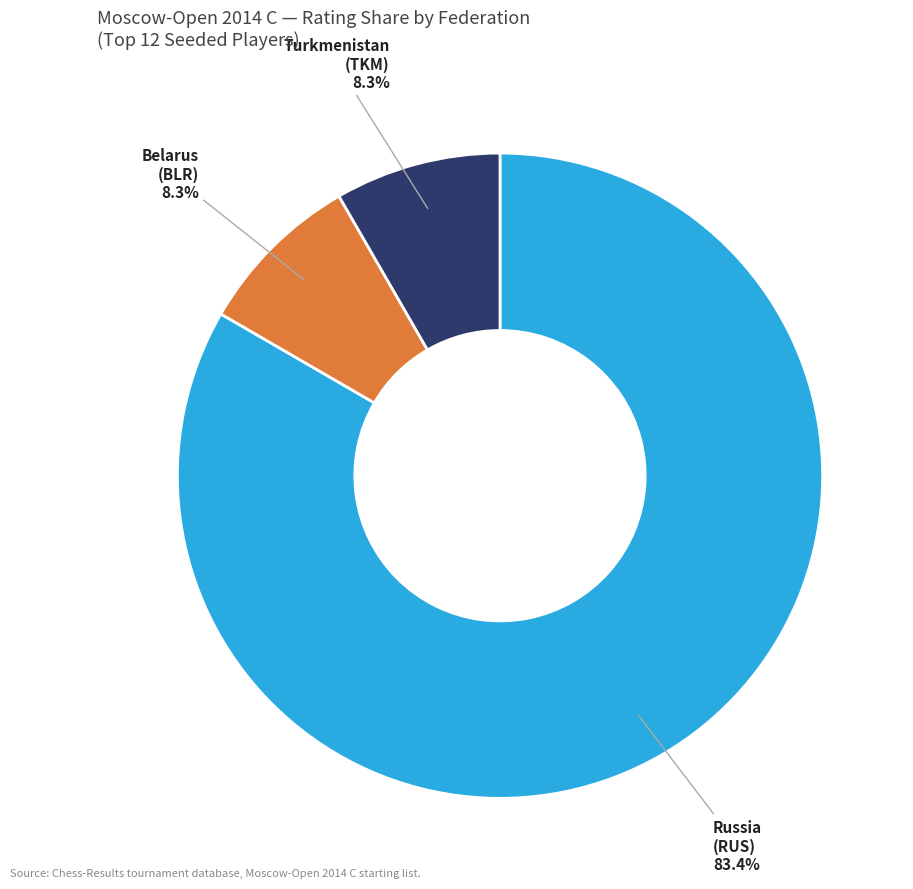

Does any single category account for the majority?

Yes